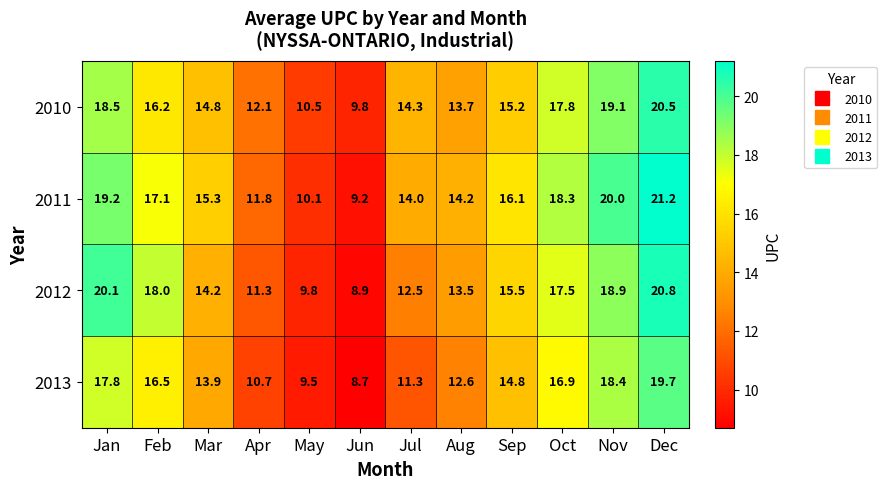

The 2012 series shows 31.0 at Oct. True or false?

False